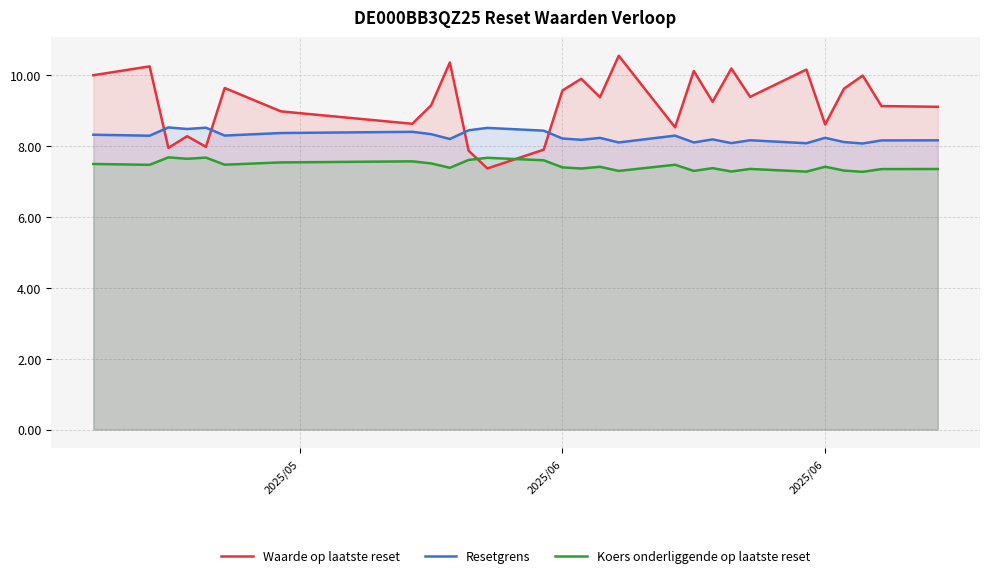

What is the smallest value displayed?

7.3